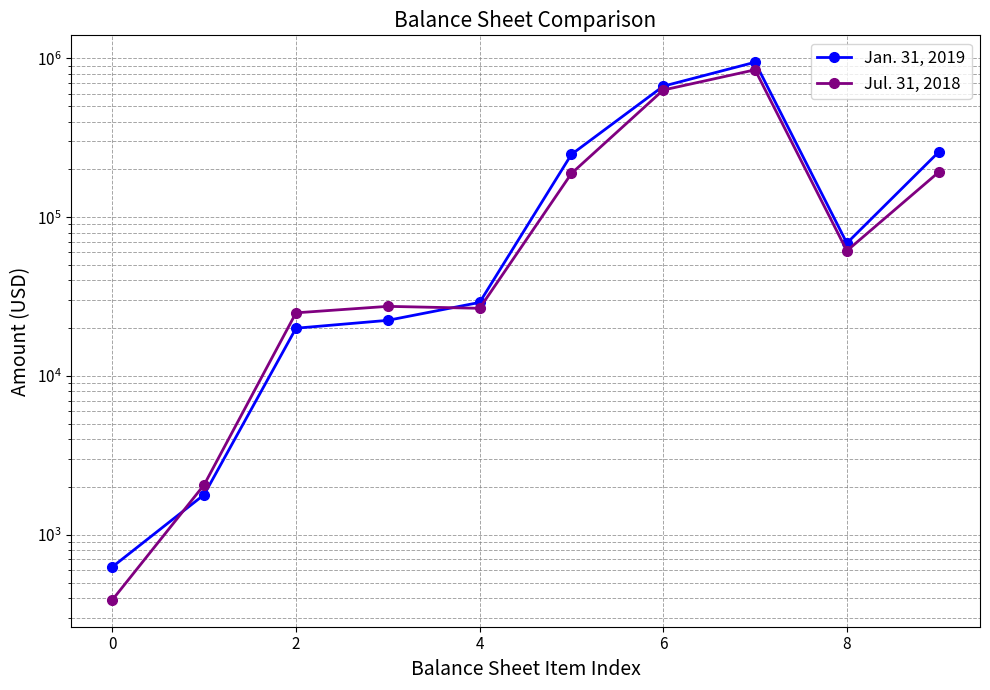

What is the total value across all series at 4?

49881